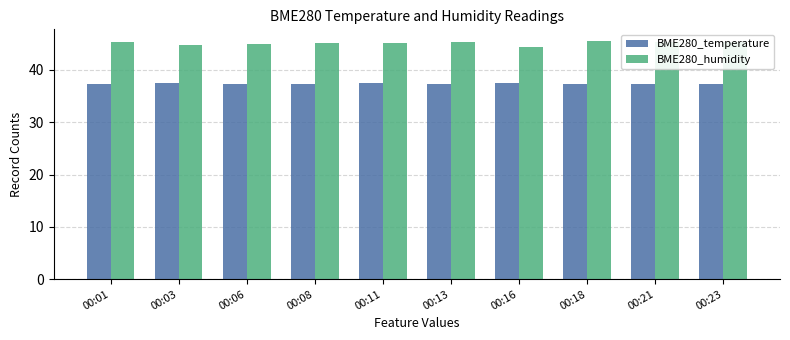

What is the sum of the BME280_temperature values at 00:23 and 00:01?

74.7